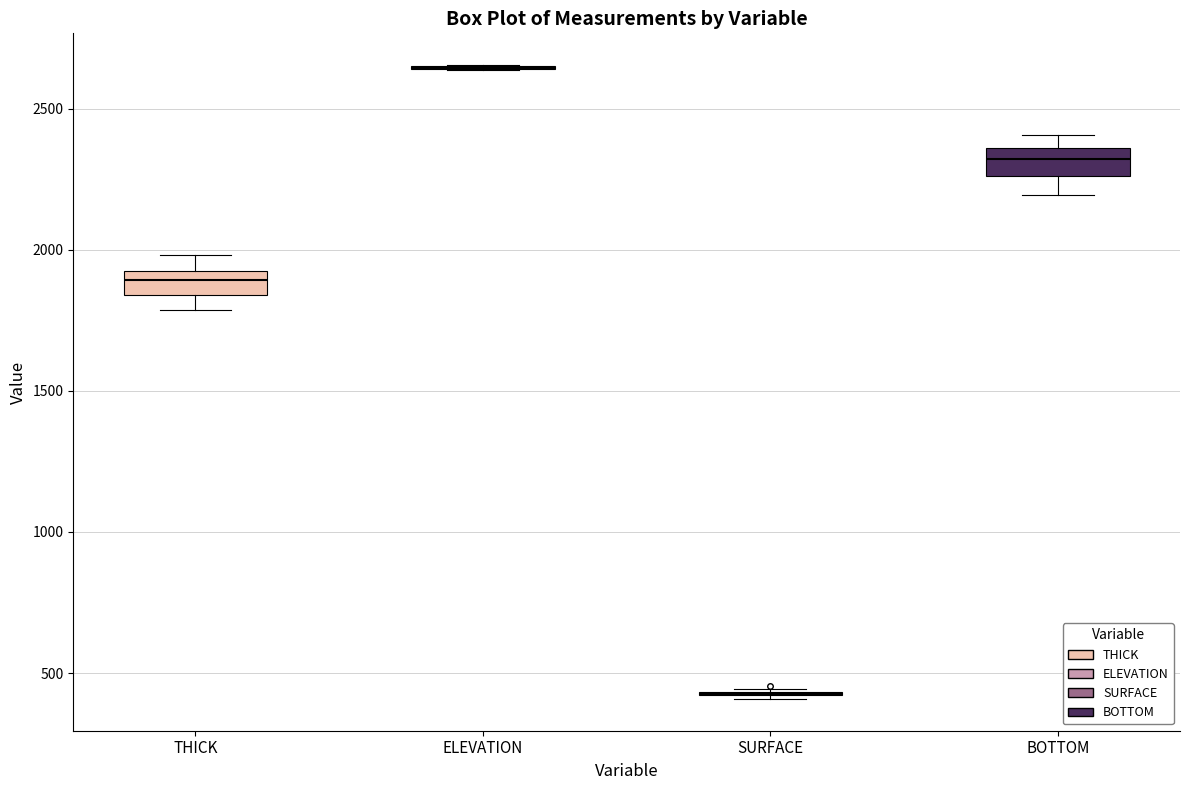

Reading left to right, read every box against the y-axis: the position of its median line, the range the box covers, and the ends of its whiskers. The values are not printed on the chart, so give them approximately, as read against the axis.

THICK: median 1900, box 1850 to 1950, whiskers 1800 to 2000
ELEVATION: box collapsed to a line at 2650, whiskers 2650 to 2650
SURFACE: box collapsed to a line at 400, whiskers 400 to 450
BOTTOM: median 2300, box 2250 to 2350, whiskers 2200 to 2400